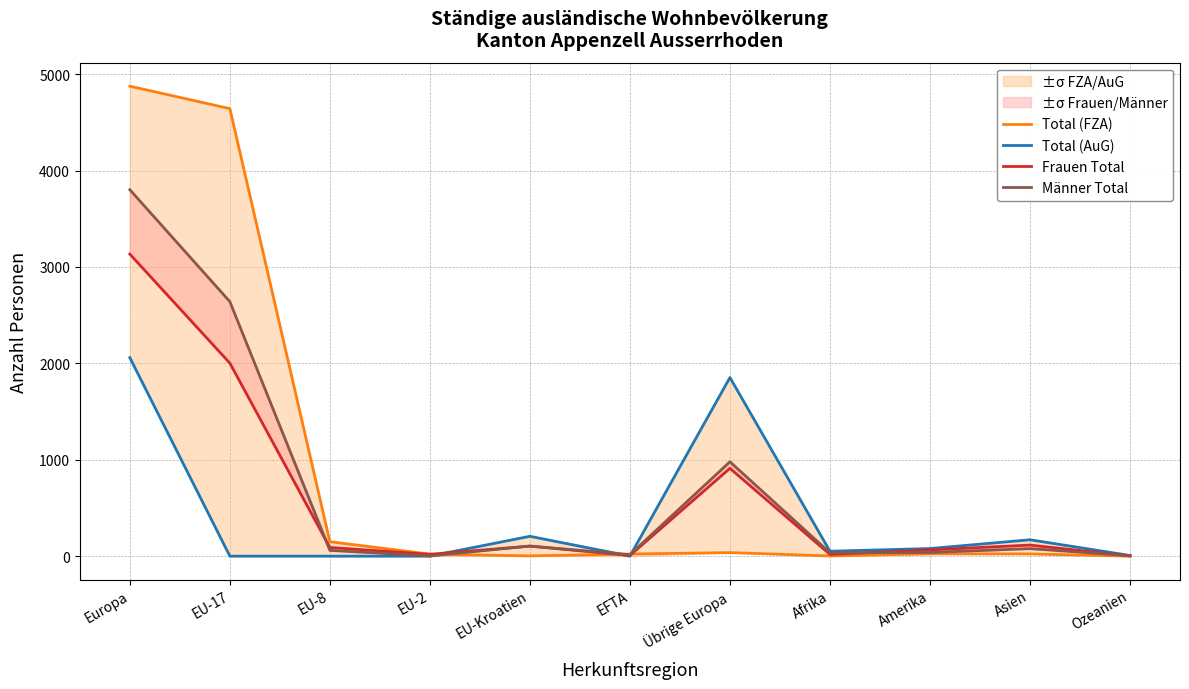

What is the value of the Männer Total point at the 8th from the left?

35